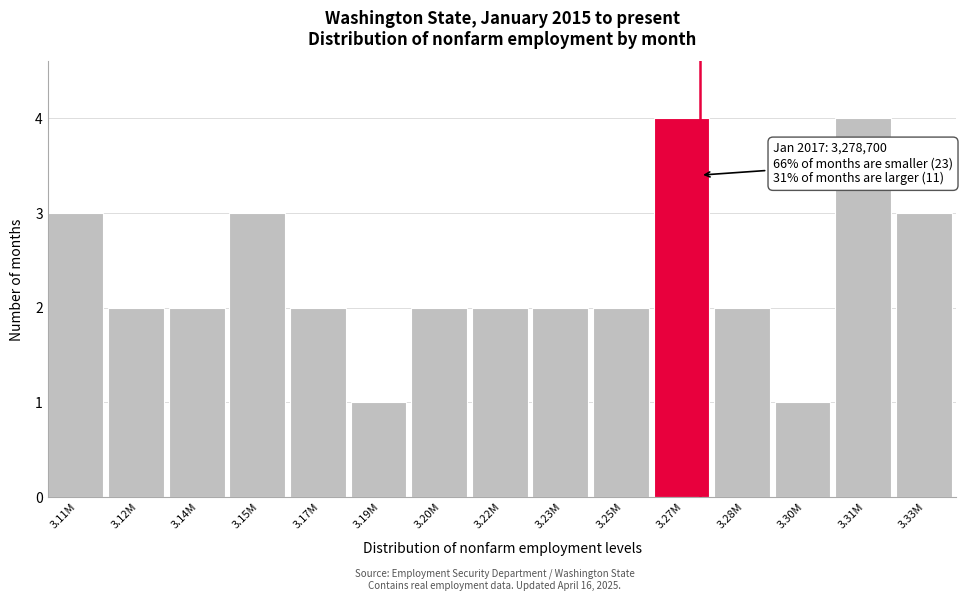

Reading left to right, transcribe all the data shown in this chart.

3.11M=3	3.12M=2	3.14M=2	3.15M=3	3.17M=2	3.19M=1	3.20M=2	3.22M=2	3.23M=2	3.25M=2	3.27M=4	3.28M=2	3.30M=1	3.31M=4	3.33M=3